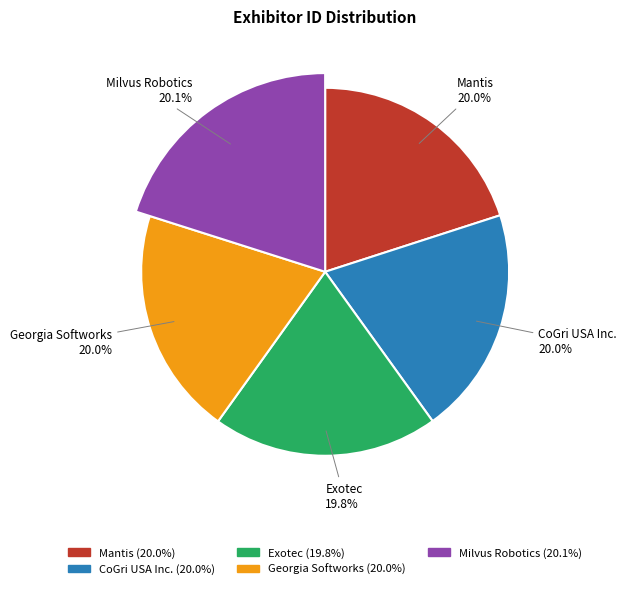

How many slices are in this pie chart?

5